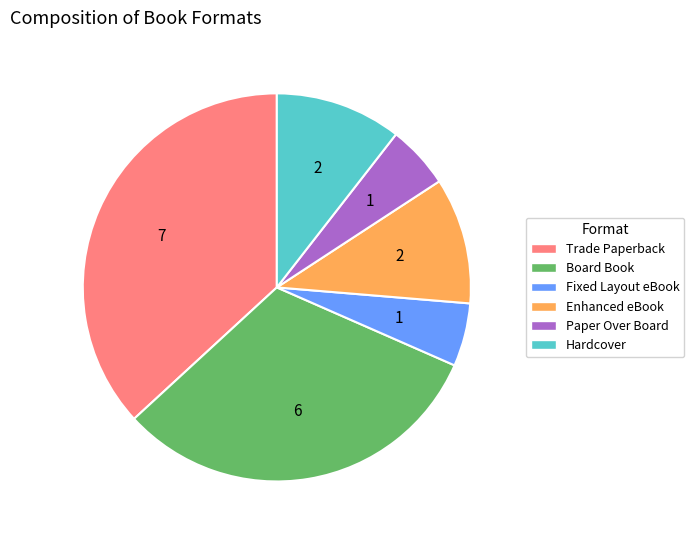

Is there any slice that represents more than half of the pie?

No